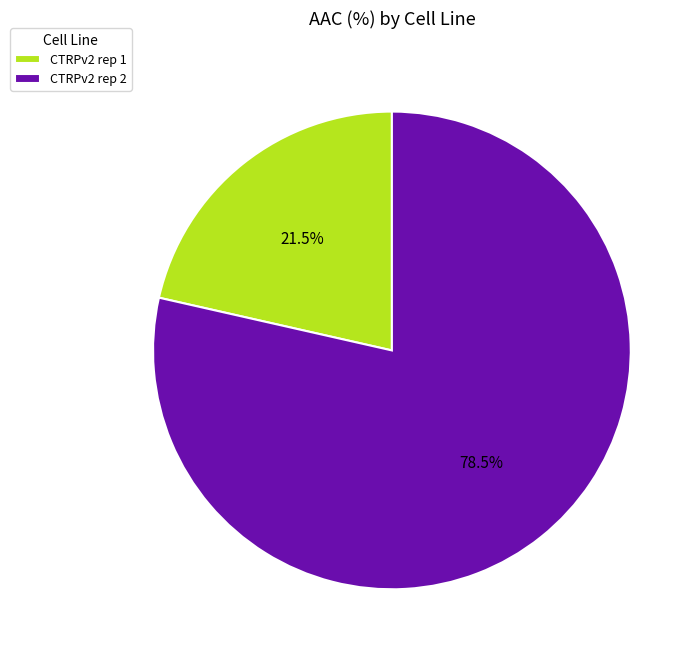

How many segments does this pie chart have?

2